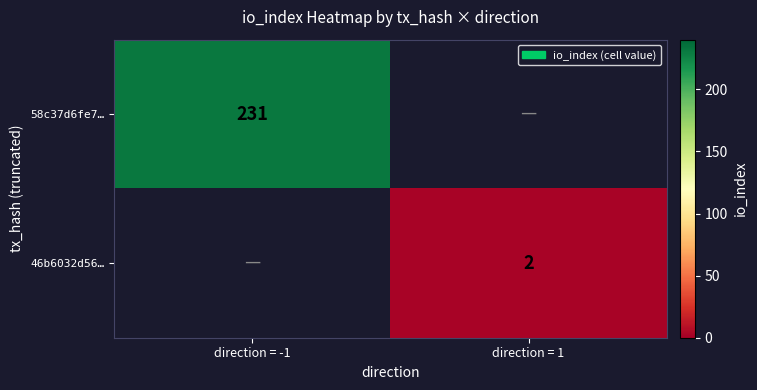

The value of 58c37d6fe7… at direction = -1 is 231. True or false?

True